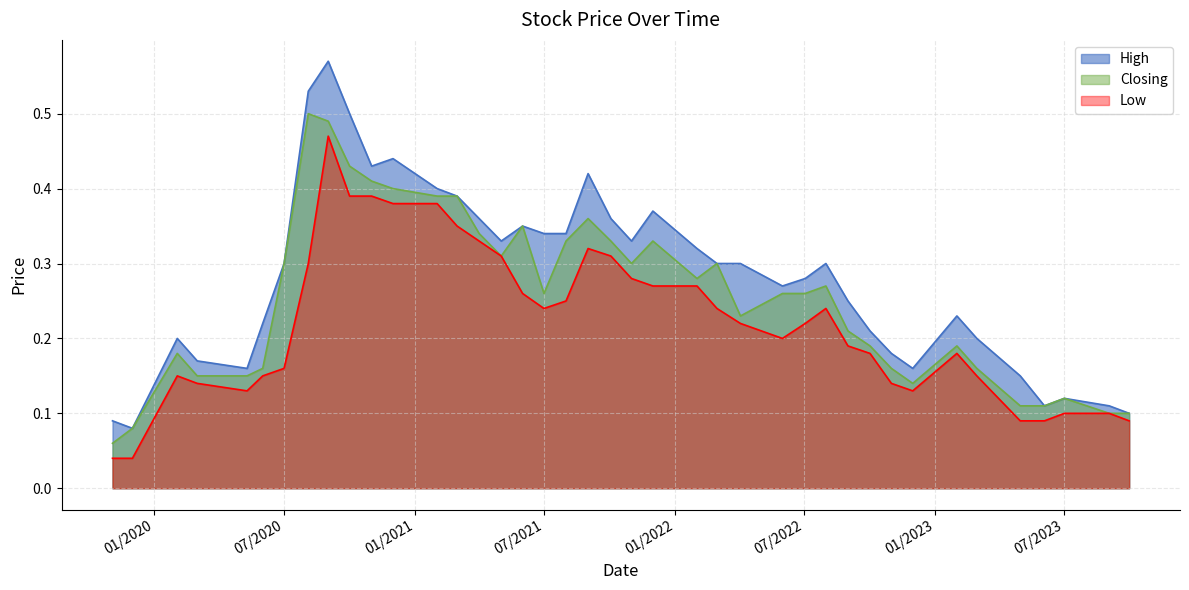

Is the value of Closing at 03/10/2021 greater than the value of Low at 01/11/2020?

No